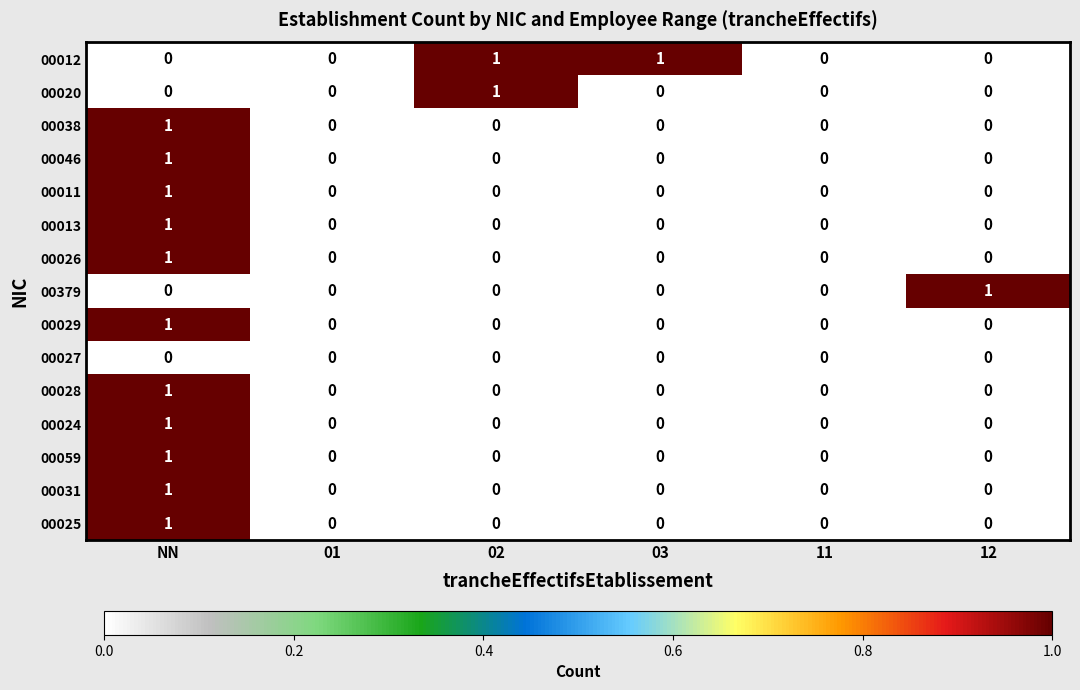

Which series changed the most between 02 and 03?

00020